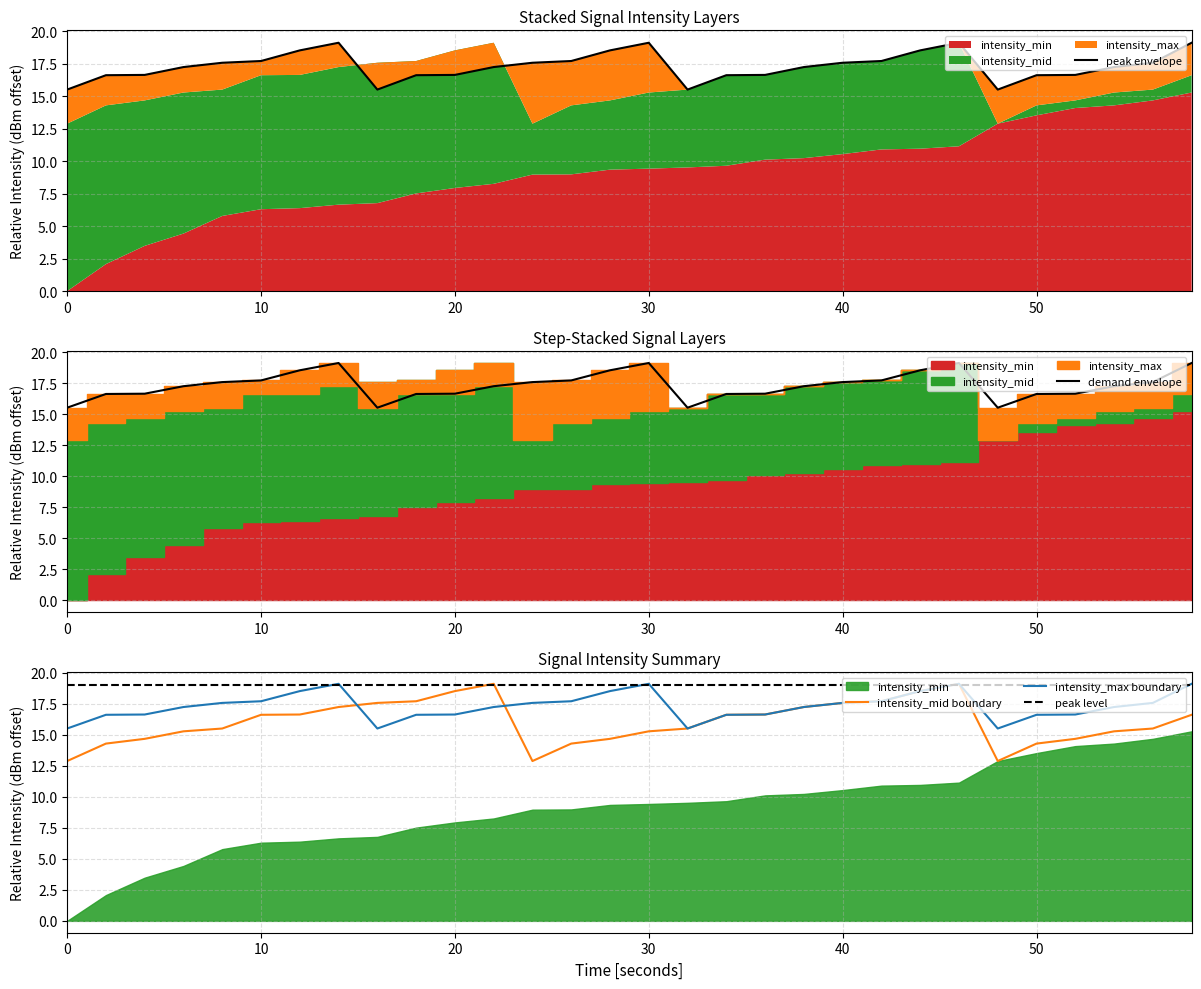

Does the chart display data point markers on the line(s)?

No